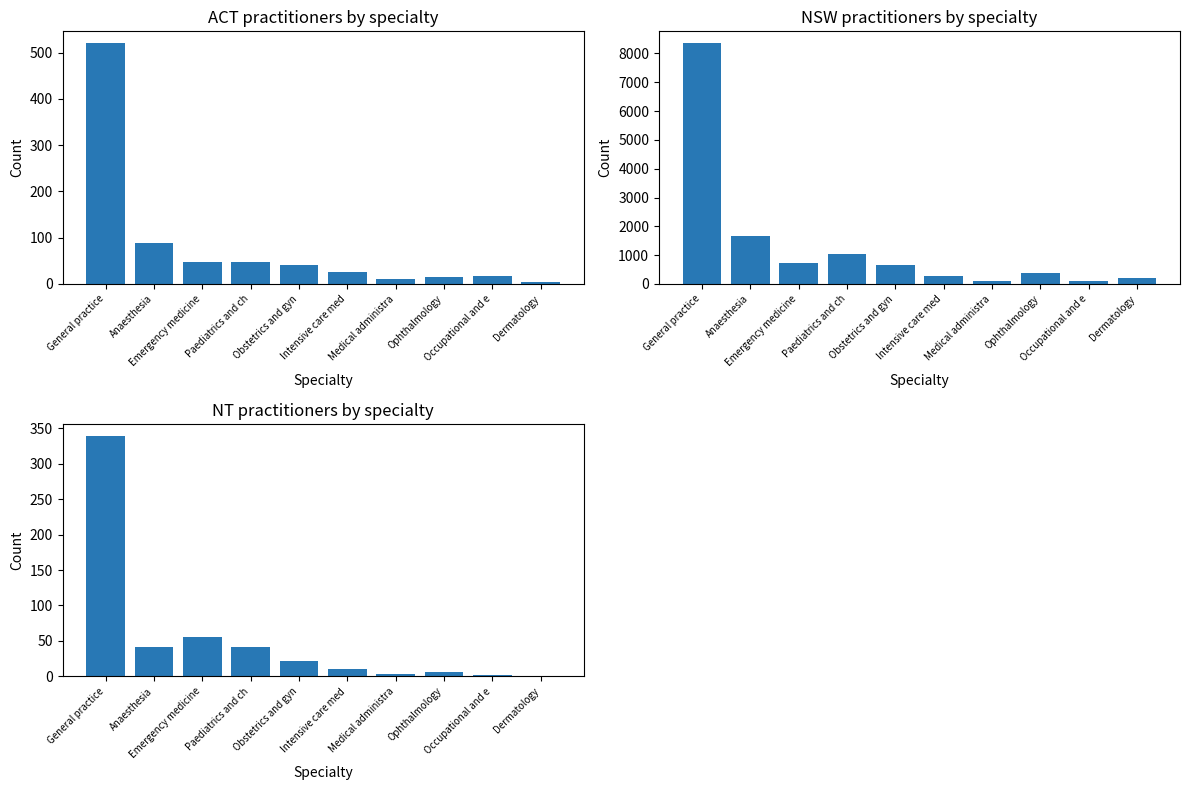

Where is NSW nearest to the value 4221?

Anaesthesia